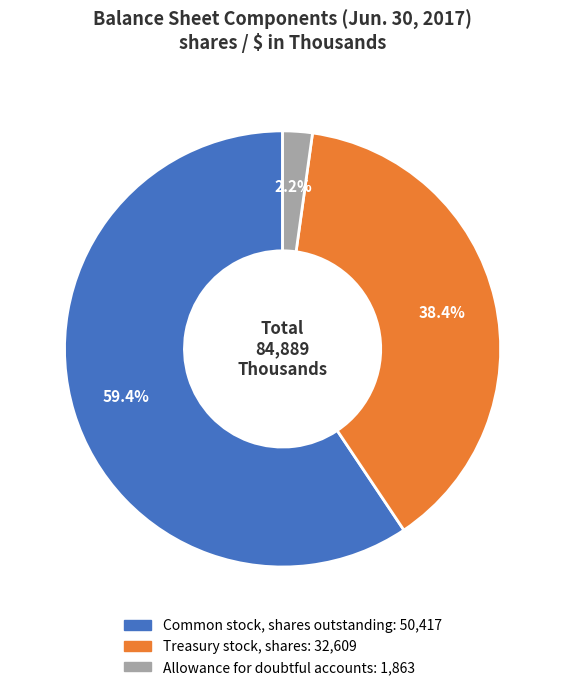

To the nearest percent, what portion does Allowance for doubtful accounts represent?

2%